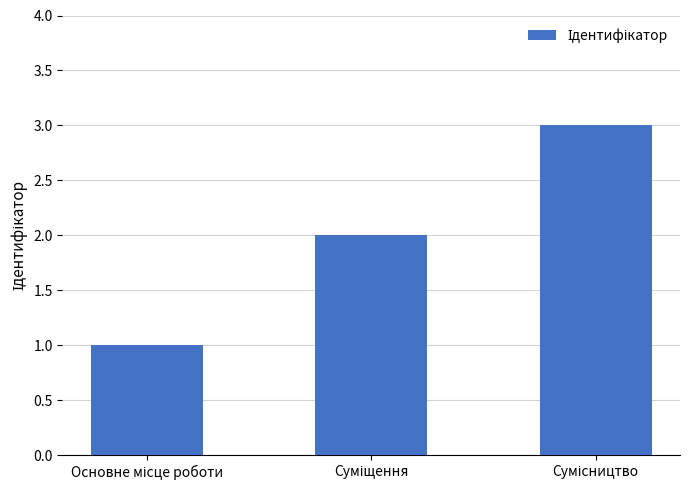

What is the maximum value shown in the chart?

3